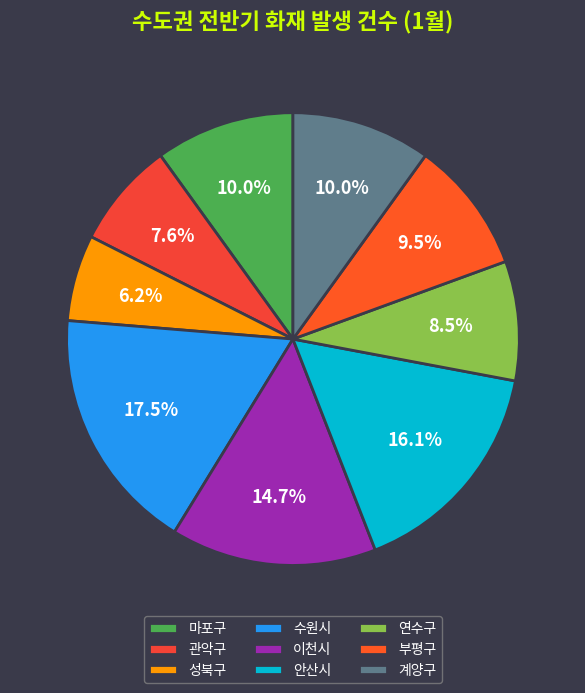

To the nearest percent, what is the combined percentage of 부평구 and 이천시?

24%